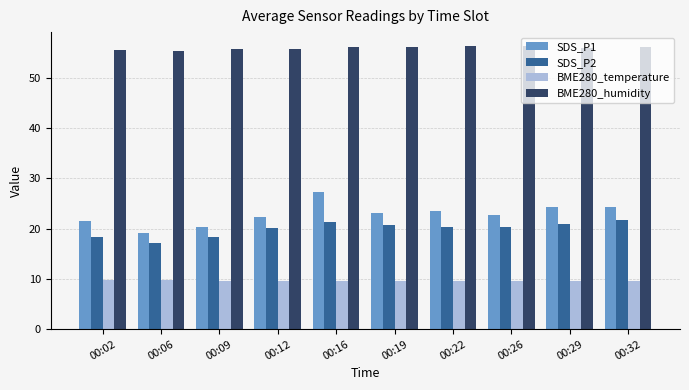

What is the difference between the second highest and second lowest values in the BME280_temperature series?

0.1